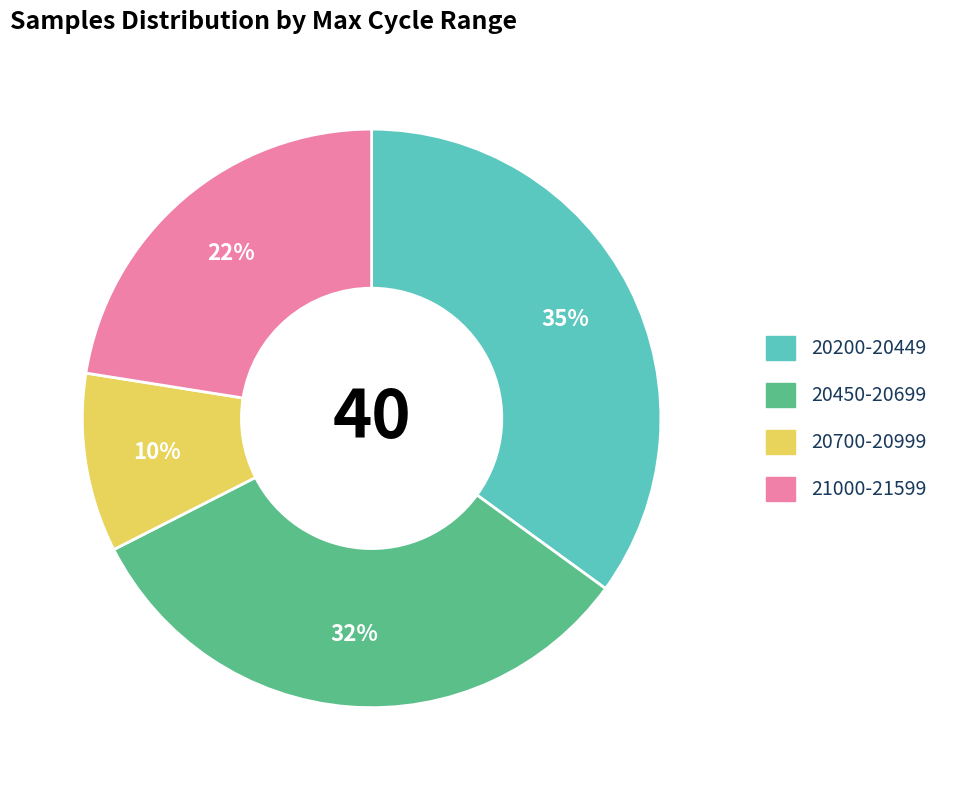

Is there a majority slice in this chart?

No